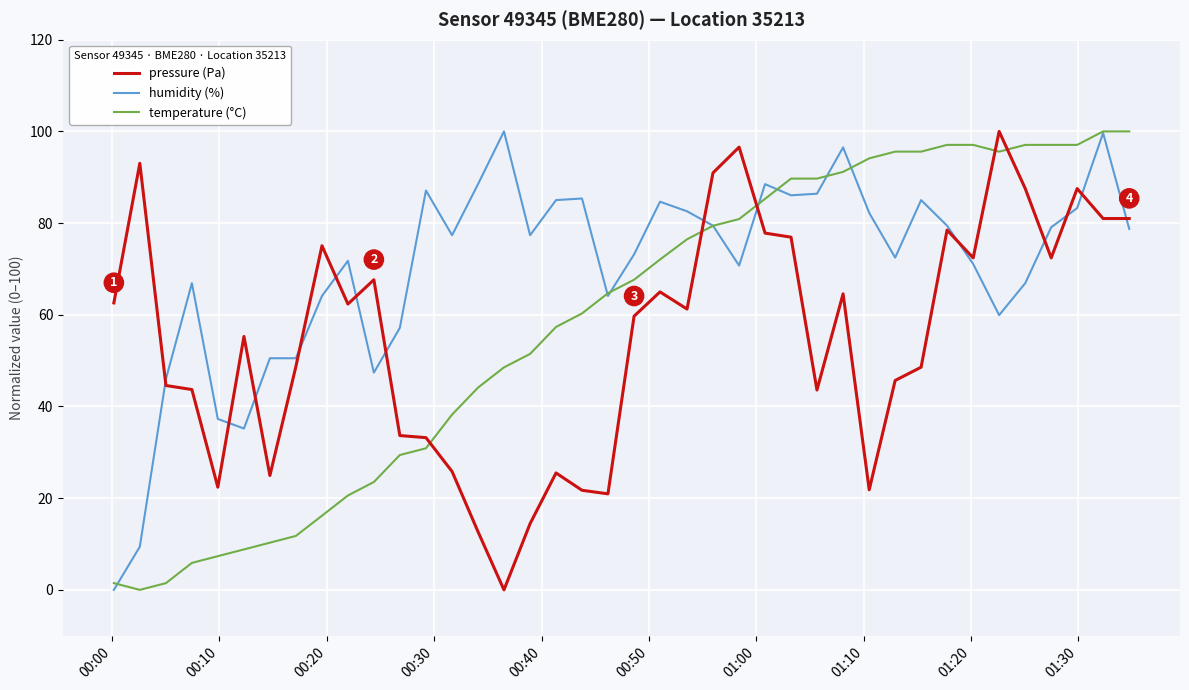

After their last crossing, which series has the higher values: temperature (°C) or pressure (Pa)?

temperature (°C)